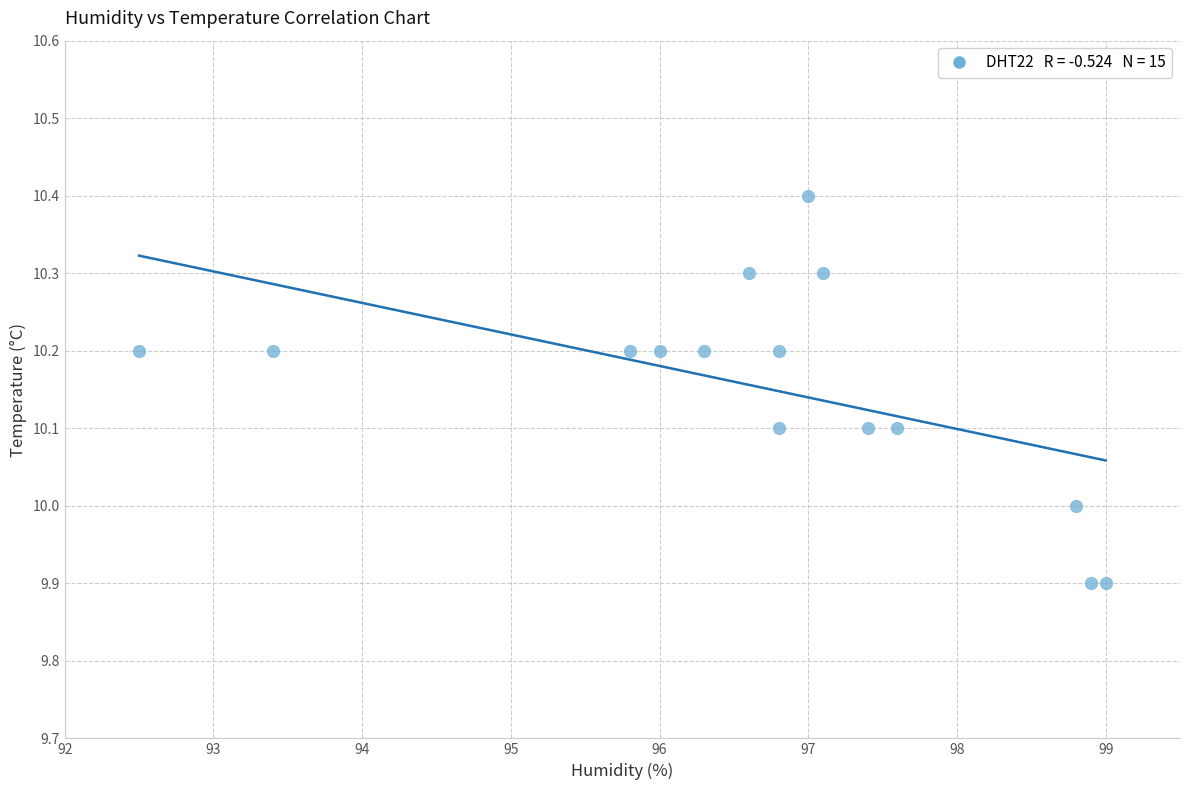

What is the range of Y values (max minus min)?

0.5